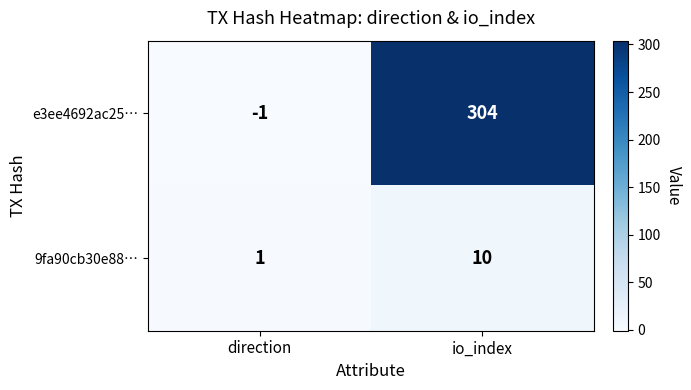

Which series has the largest range (max minus min)?

e3ee4692ac25…